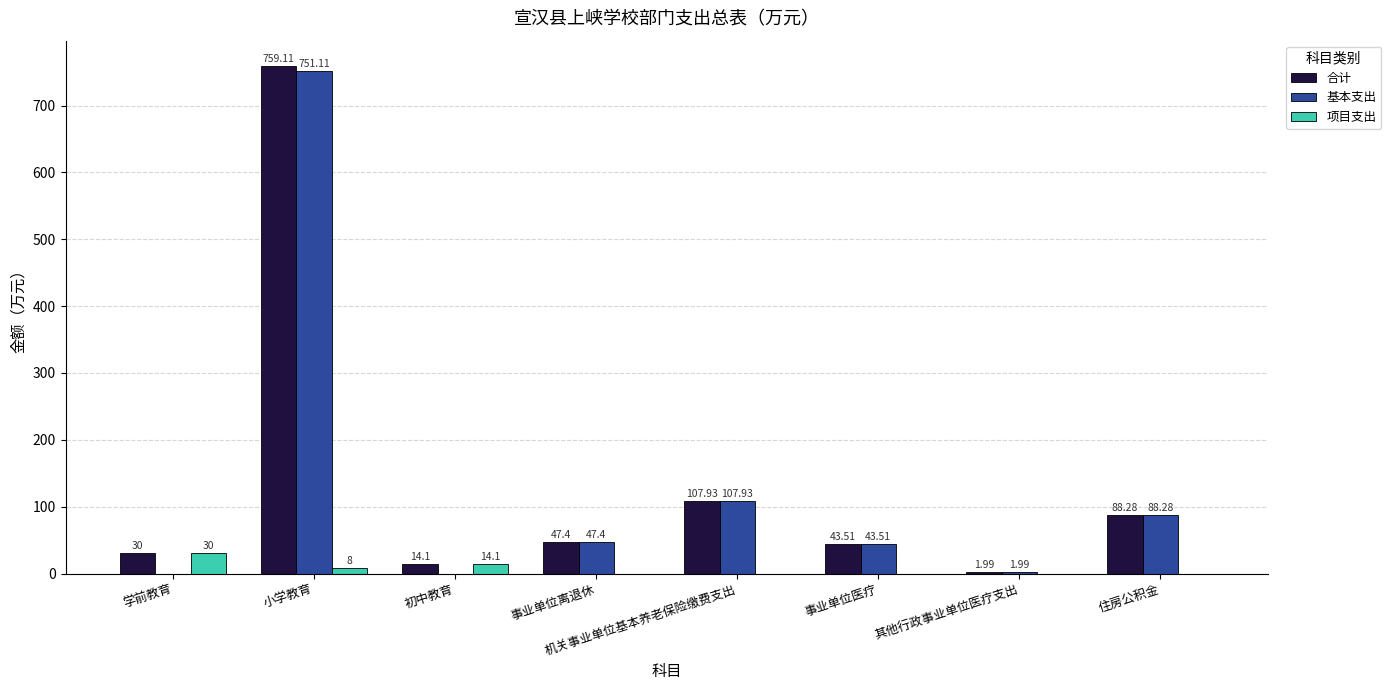

At which category is the sum across all series the highest?

小学教育